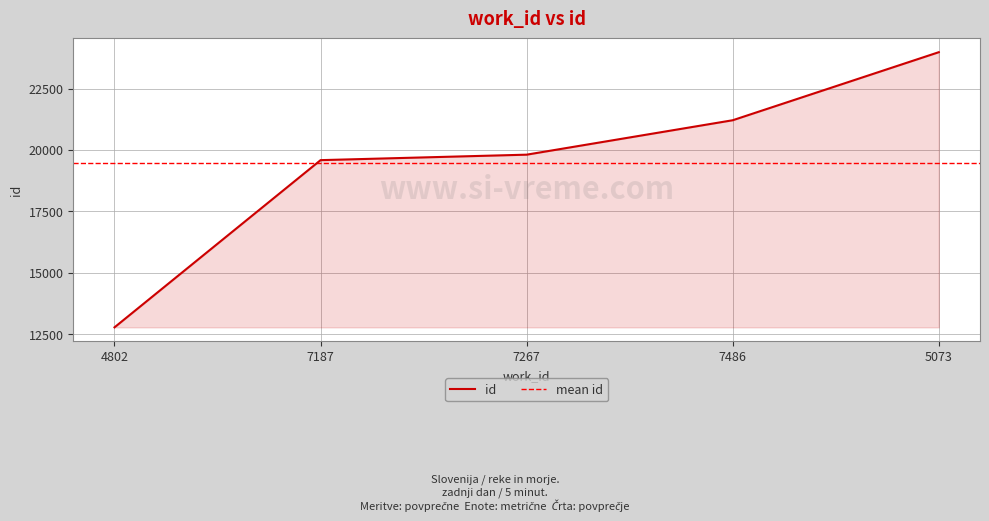

Read the value at 4802, to the nearest 50.

12800